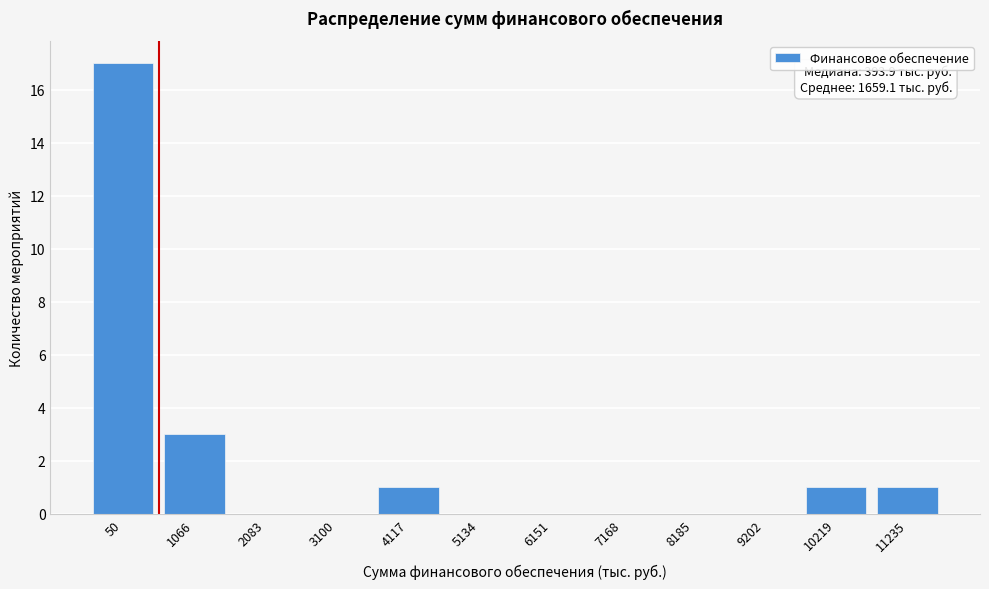

Reading left to right, what are all the values shown in this chart?

50=17	1066=3	2083=0	3100=0	4117=1	5134=0	6151=0	7168=0	8185=0	9202=0	10219=1	11235=1